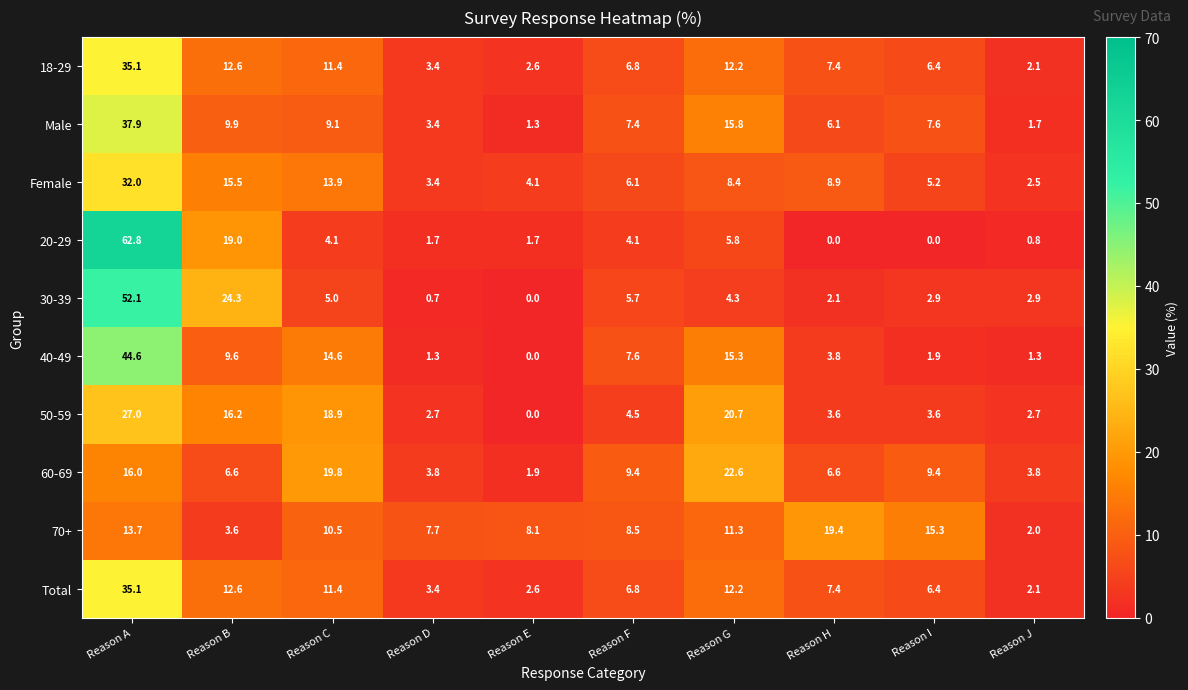

At which category is the sum across all series the highest?

Reason A